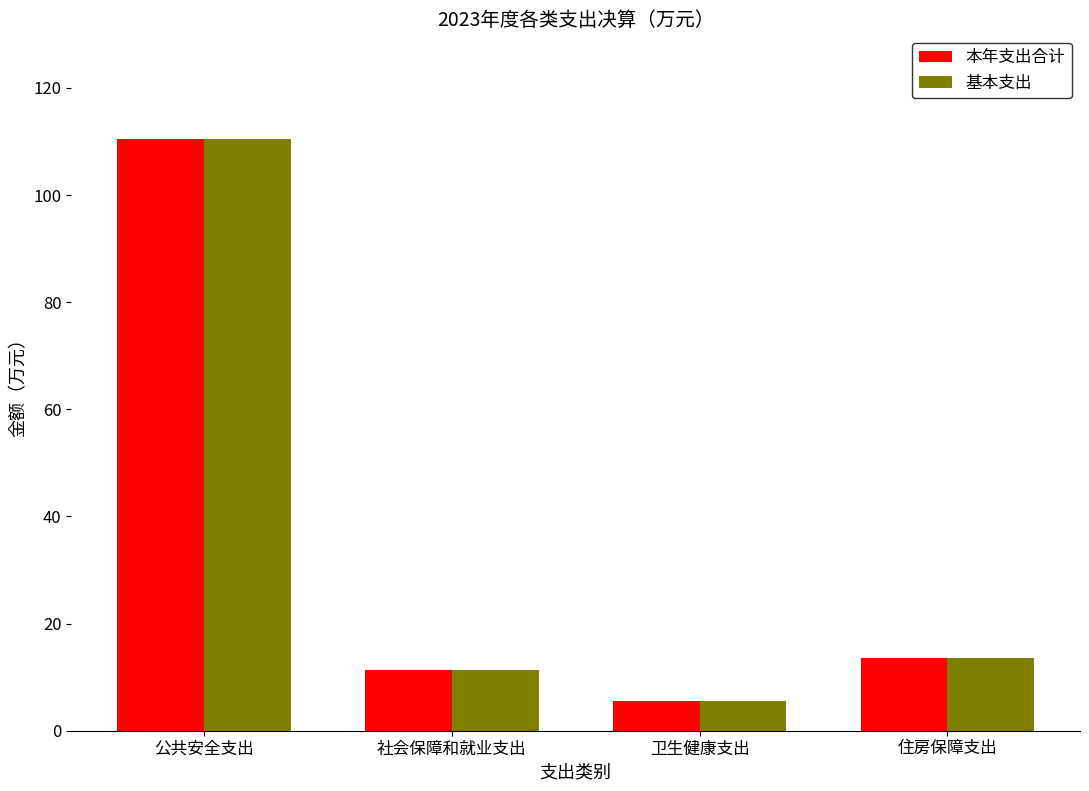

At which label is 基本支出 closest to 57?

住房保障支出